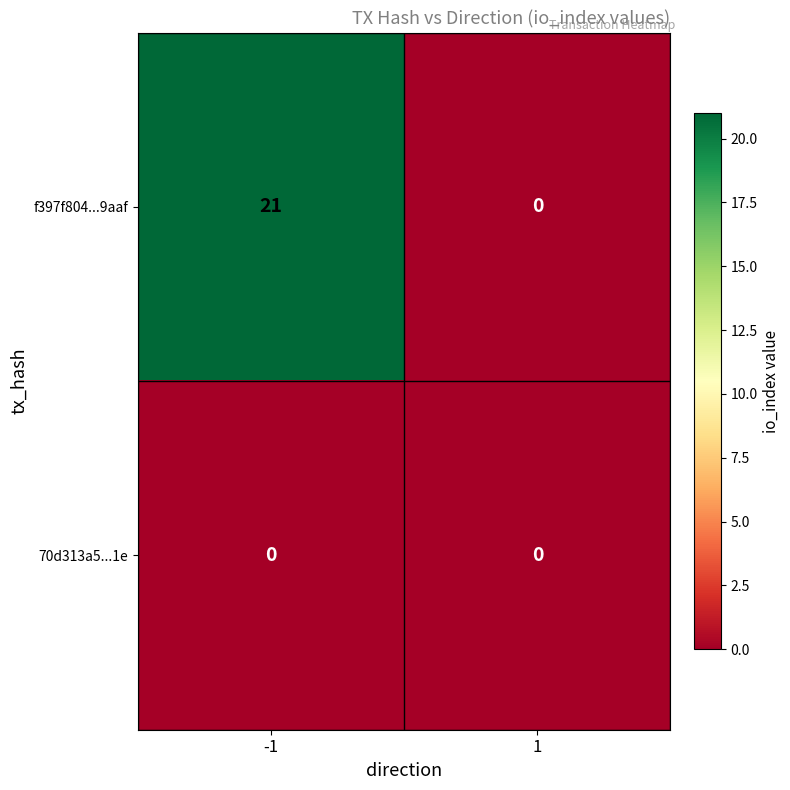

List the series in order of their overall mean, highest first.

f397f804...9aaf, 70d313a5...1e